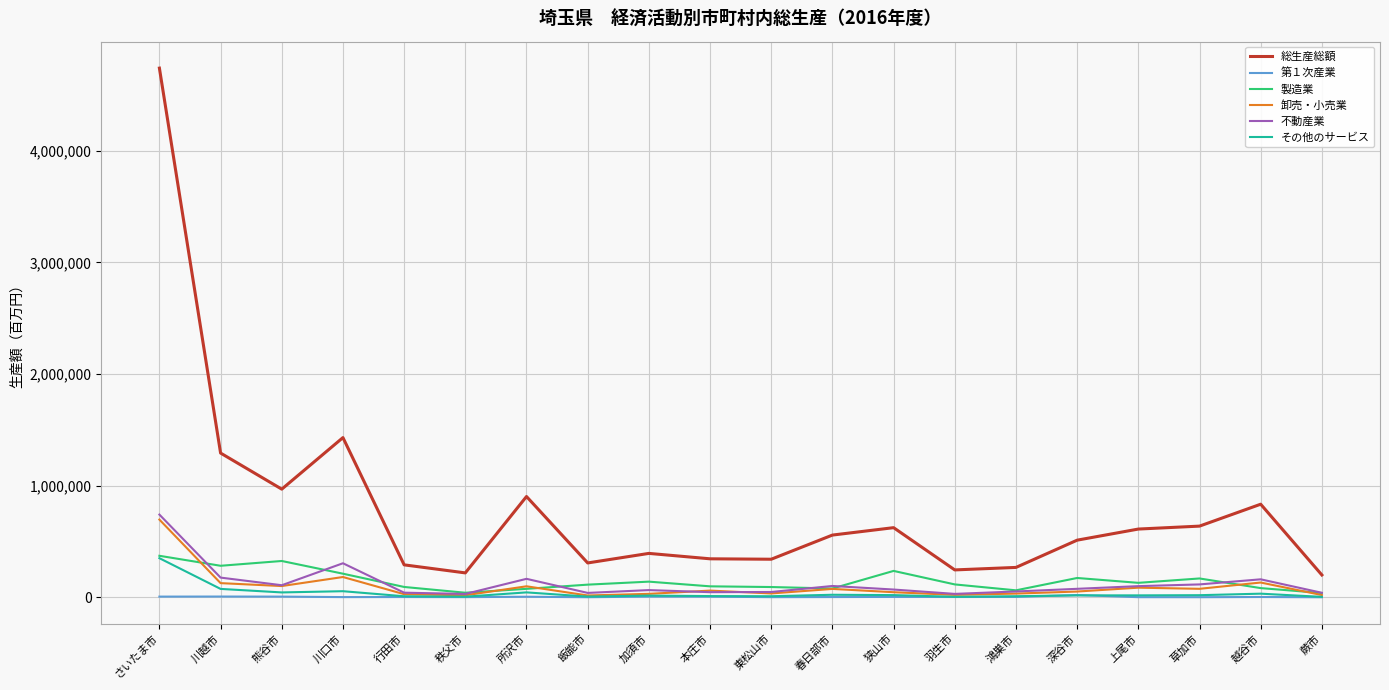

True or false: 卸売・小売業 has a value of 696102 at さいたま市.

True